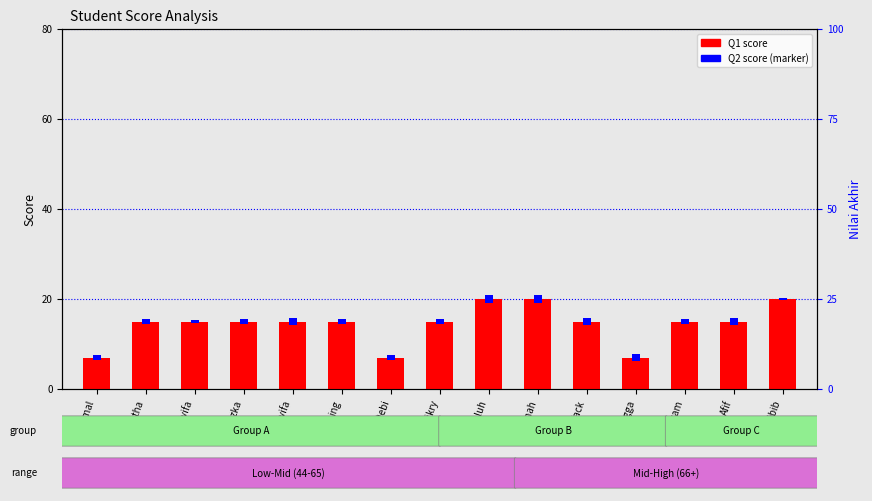

Where does the data first go above 15?

Galuh